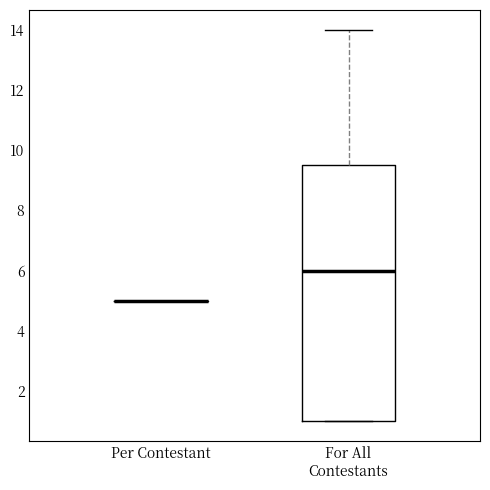

Reading left to right, transcribe this box plot: for each box, give where its median line is, the range the box spans, and where its two whiskers end, as read against the y-axis. The values are not printed on the chart, so give them approximately, as read against the axis.

Per Contestant: box collapsed to a line at 5.0, whiskers 5.0 to 5.0
For All Contestants: median 6.0, box 1.0 to 9.6, whiskers 1.0 to 14.0